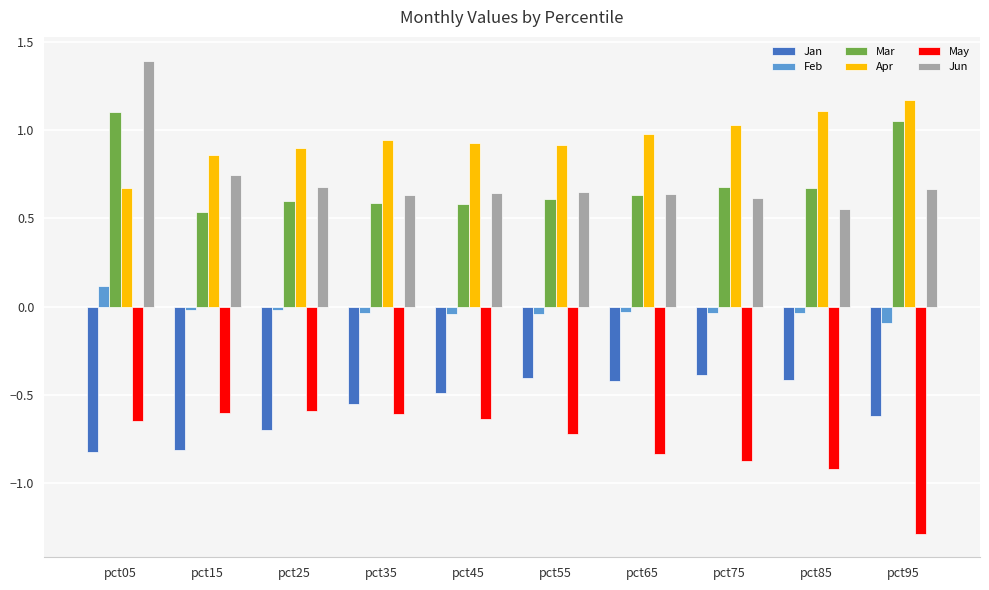

Are the bars horizontal?

No